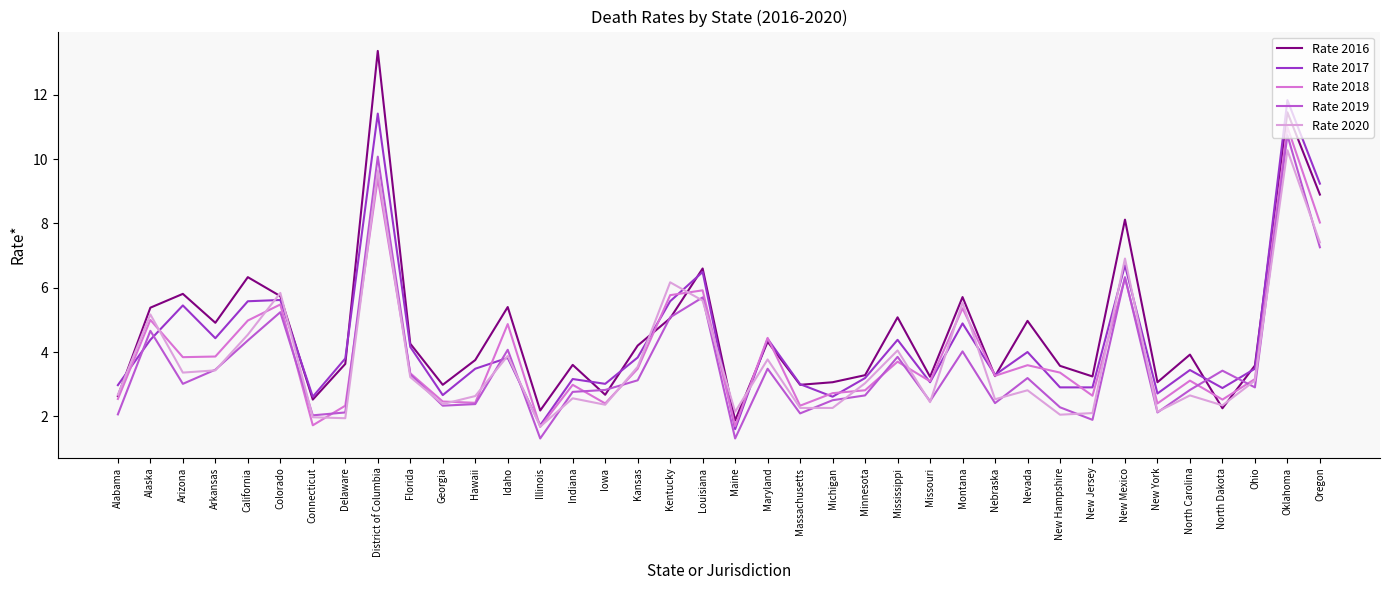

What is the maximum value for Rate 2019?

10.8